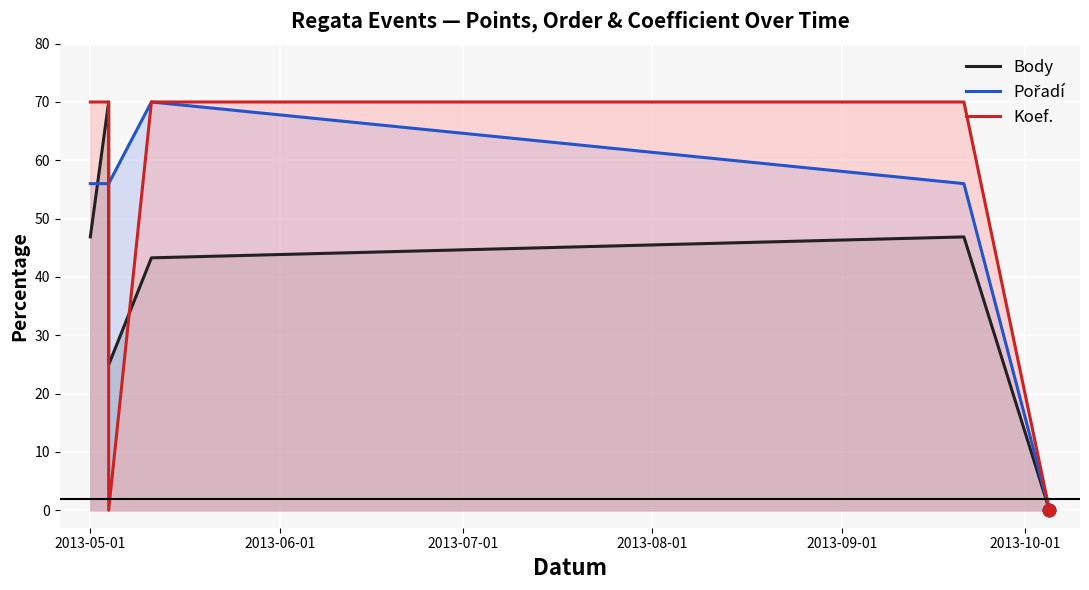

Is the value of Koef. at 2013-05-01 greater than the value of Body at 2013-08-01?

Yes